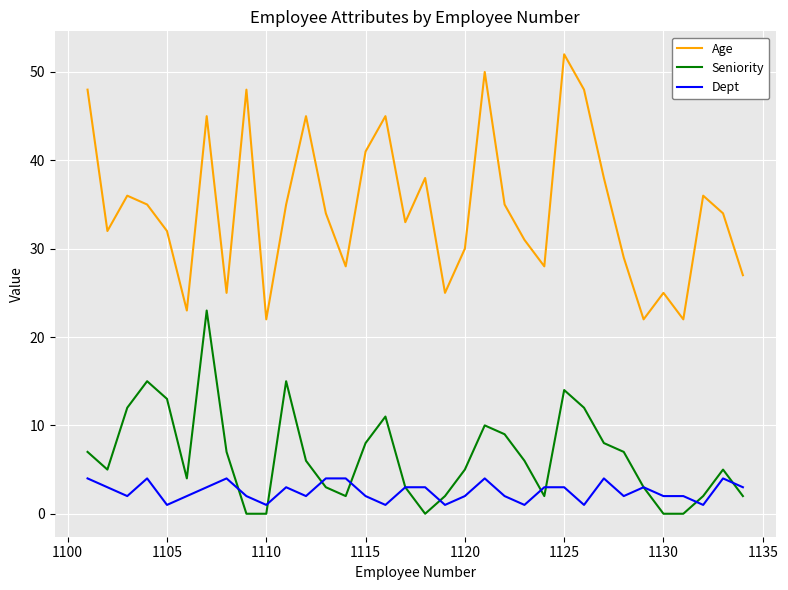

Which series has the largest range (max minus min)?

Age